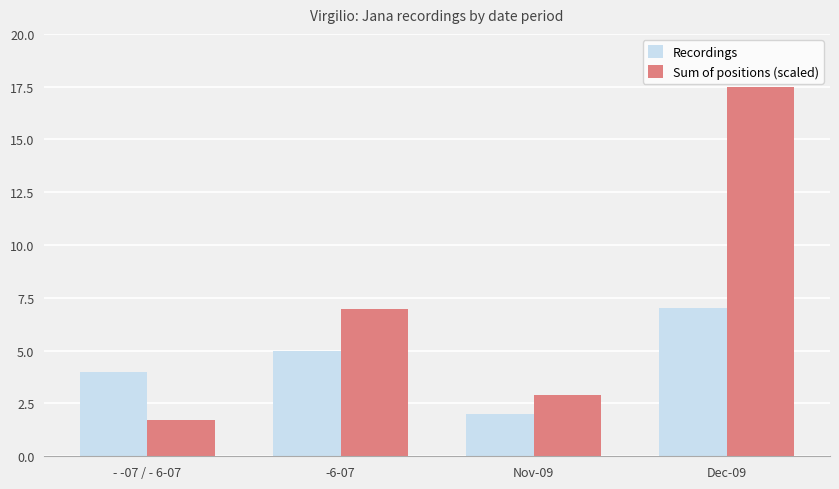

Where is Sum of positions (scaled) nearest to the value 9?

-6-07